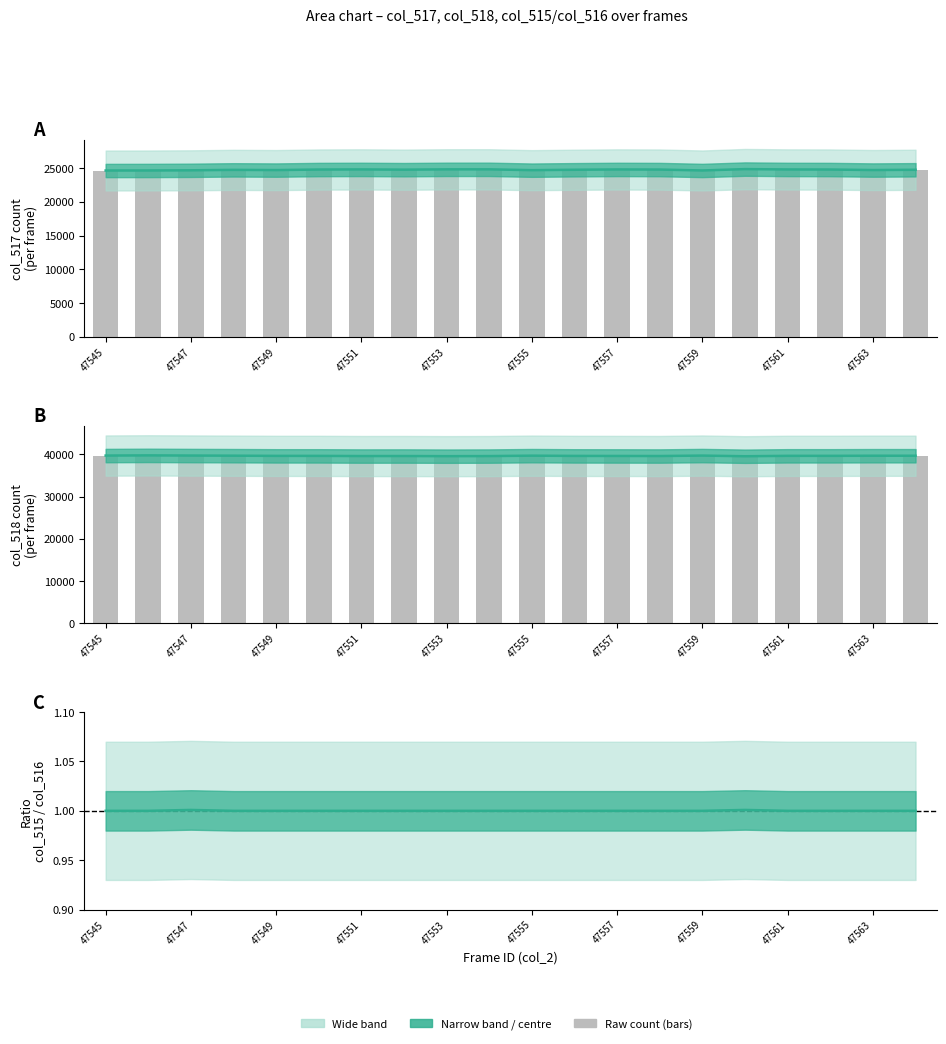

Which series has the largest range (max minus min)?

col_517 centre